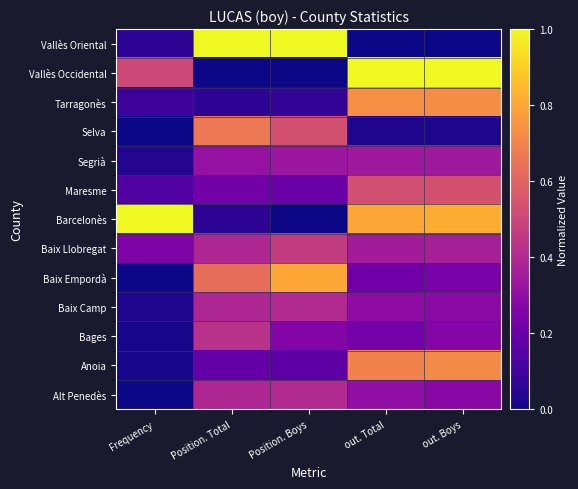

Which series has the largest total across all categories?

Barcelonès